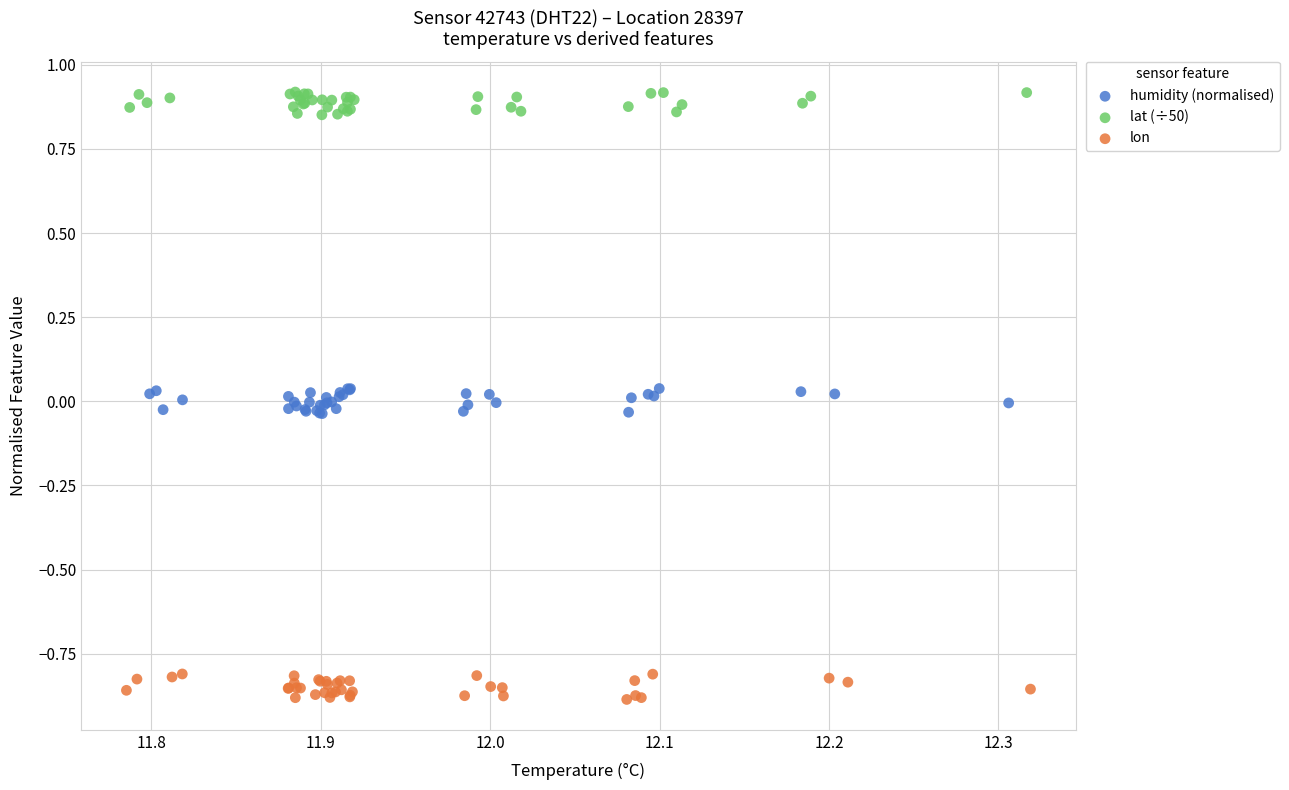

Which series contains the lowest Y value?

lon